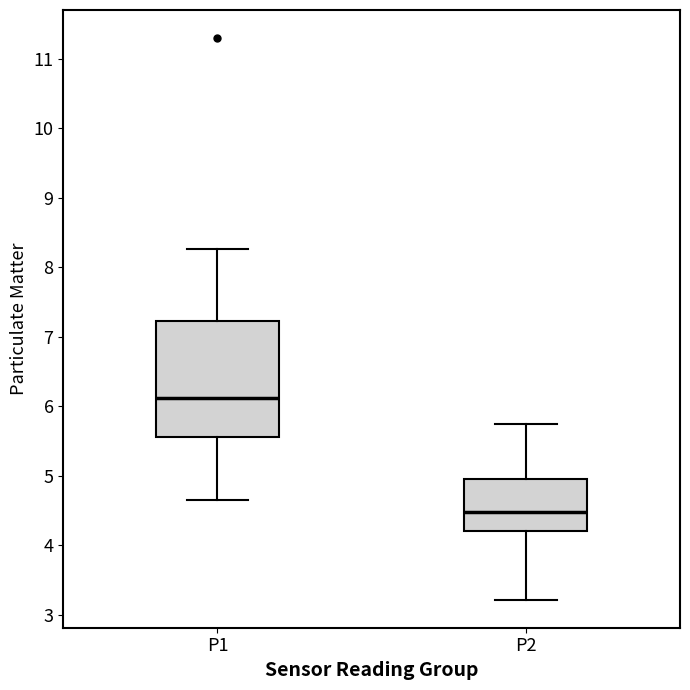

Reading left to right, transcribe this box plot: for each box, give where its median line is, the range the box spans, and where its two whiskers end, as read against the y-axis. The values are not printed on the chart, so give them approximately, as read against the axis.

P1: median 6.1, box 5.6 to 7.2, whiskers 4.7 to 8.3
P2: median 4.5, box 4.2 to 5.0, whiskers 3.2 to 5.8